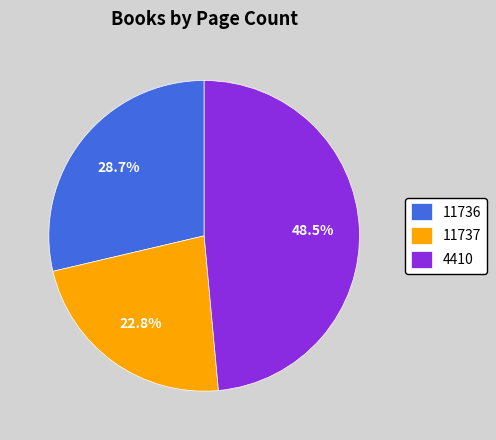

What is the ratio of the value at 11736 to the value at 4410?

0.6